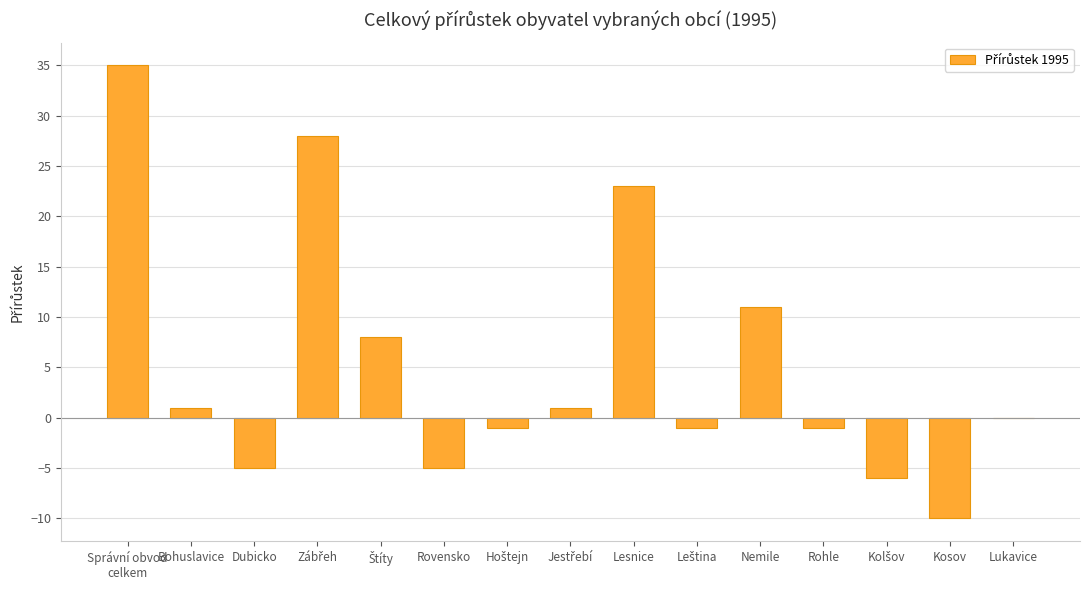

What is the change in value from Lesnice to Rohle?

-24